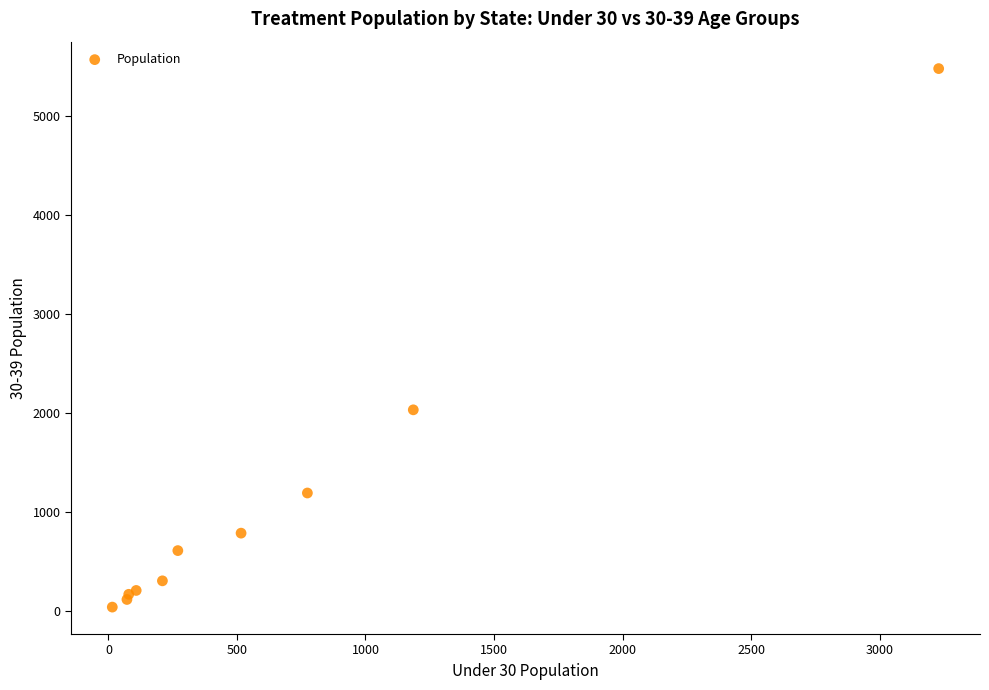

What Y value in the scatter plot is closest to 2758?

2032